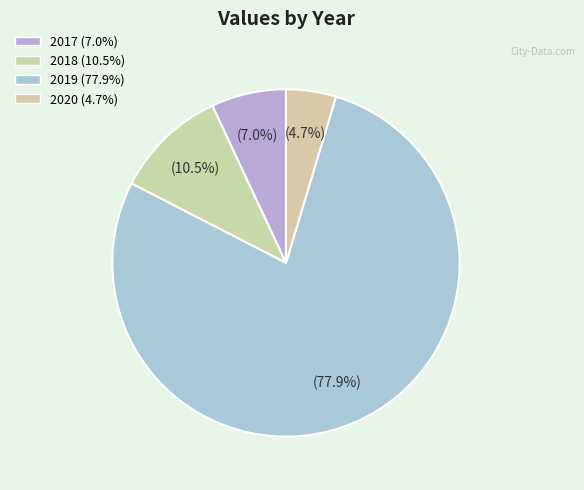

Between 2020 and 2017, which is larger?

2017